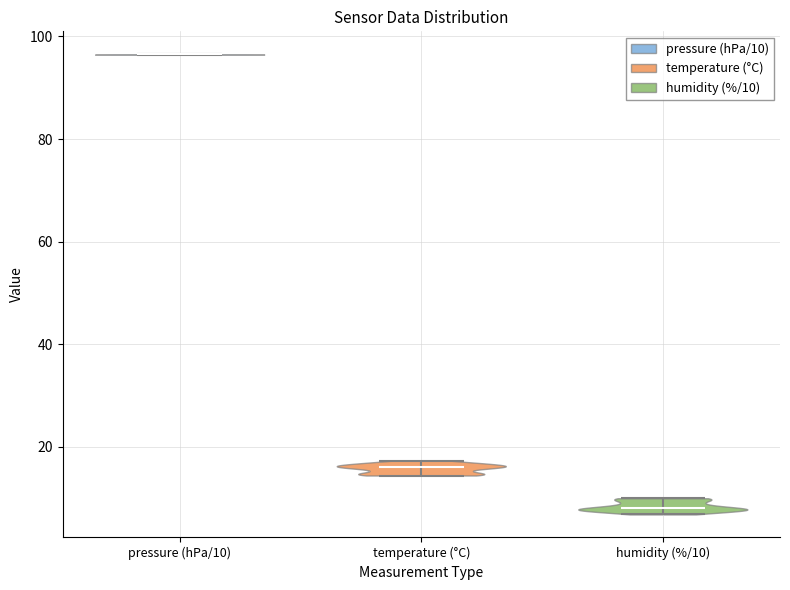

Which violin has the lowest median line?

humidity (%/10)